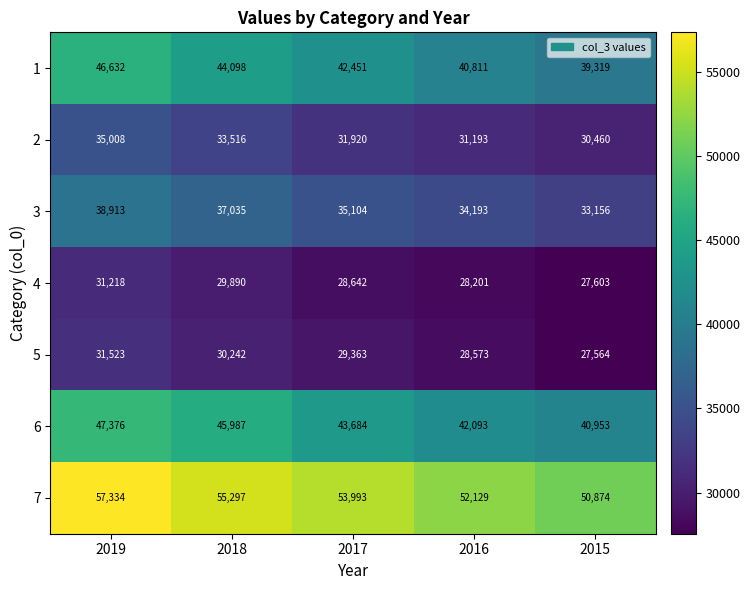

How many 4 values are between 28201 and 29890?

3